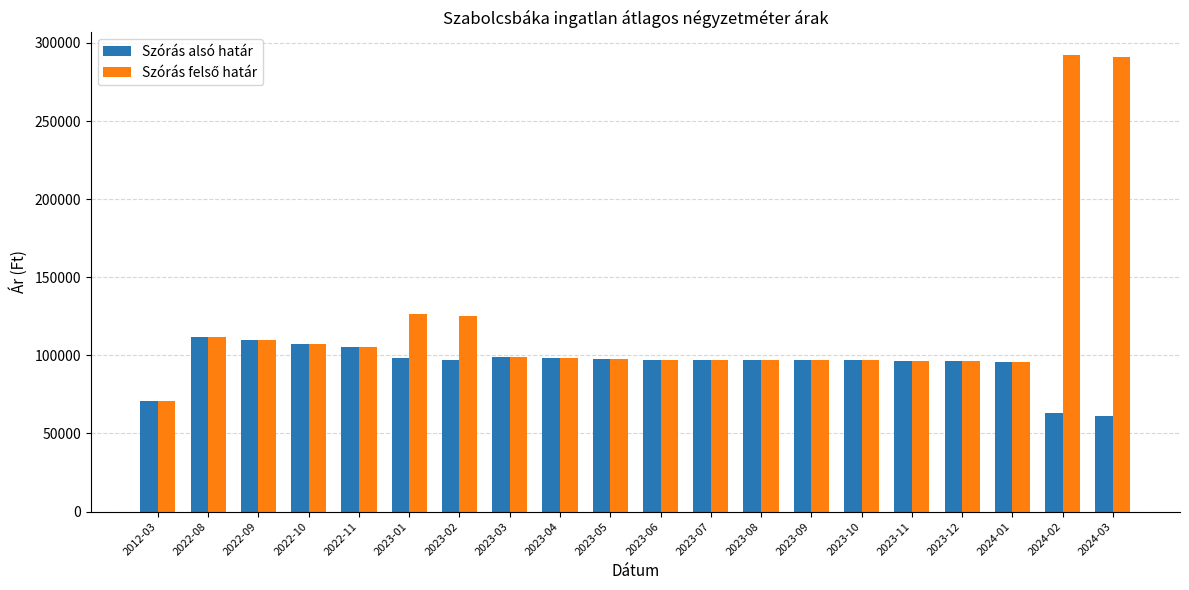

What is the spread (max minus min) of values at 2023-01?

28142